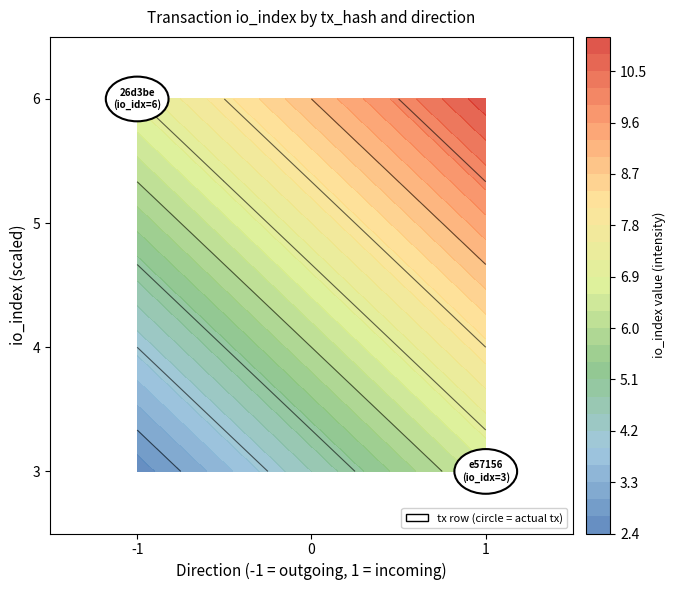

Reading right to left, what are all the values shown in this chart?

26d3be168977f442406bc19a6c5be32cfe7f2af: 6	-1
e57156566d7c98655aa1313640d13d30cda0210: 3	1